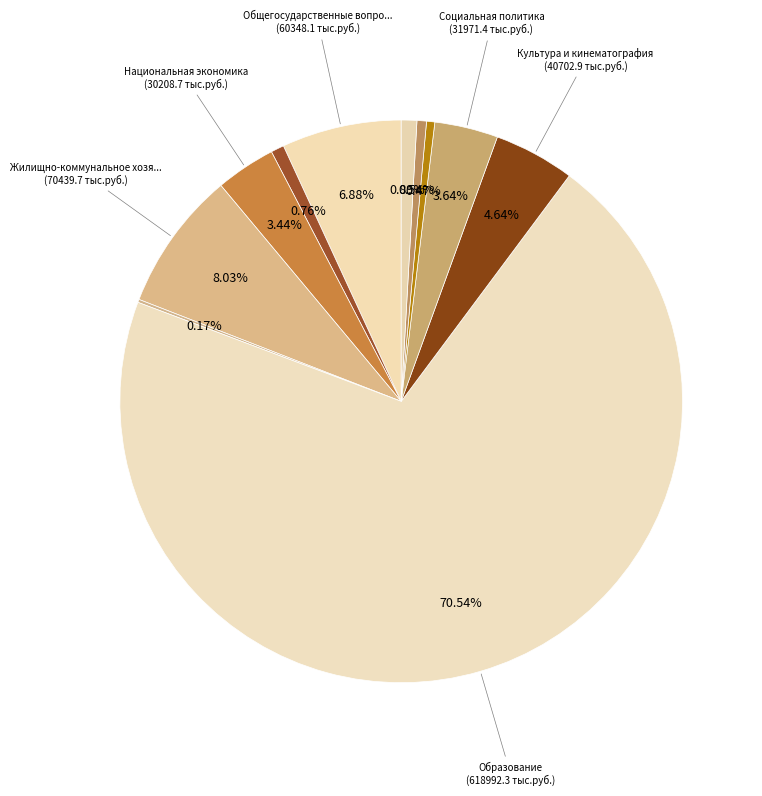

How many slices are in this pie chart?

11